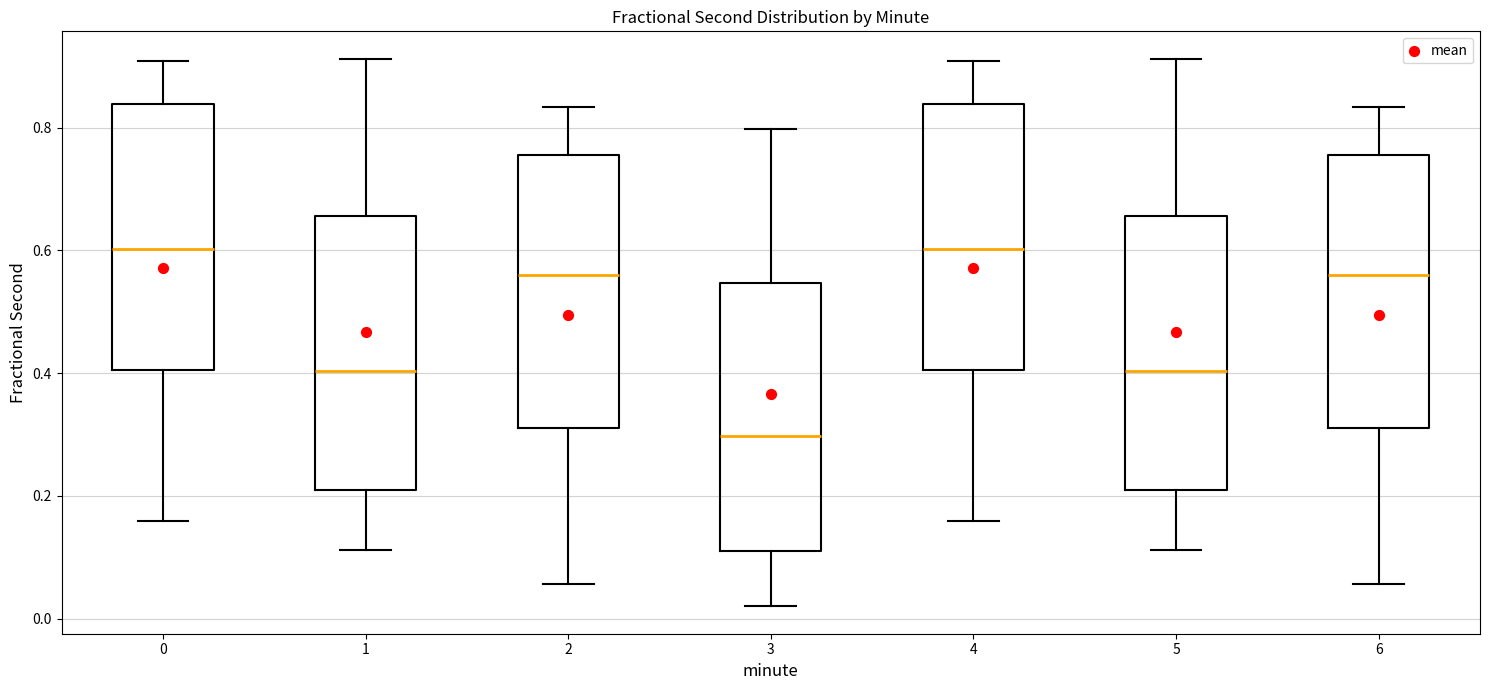

Reading left to right, read every box against the y-axis: the position of its median line, the range the box covers, and the ends of its whiskers. The values are not printed on the chart, so give them approximately, as read against the axis.

0: median 0.60, box 0.40 to 0.84, whiskers 0.16 to 0.90
1: median 0.40, box 0.20 to 0.66, whiskers 0.12 to 0.92
2: median 0.56, box 0.30 to 0.76, whiskers 0.06 to 0.84
3: median 0.30, box 0.10 to 0.54, whiskers 0.02 to 0.80
4: median 0.60, box 0.40 to 0.84, whiskers 0.16 to 0.90
5: median 0.40, box 0.20 to 0.66, whiskers 0.12 to 0.92
6: median 0.56, box 0.30 to 0.76, whiskers 0.06 to 0.84